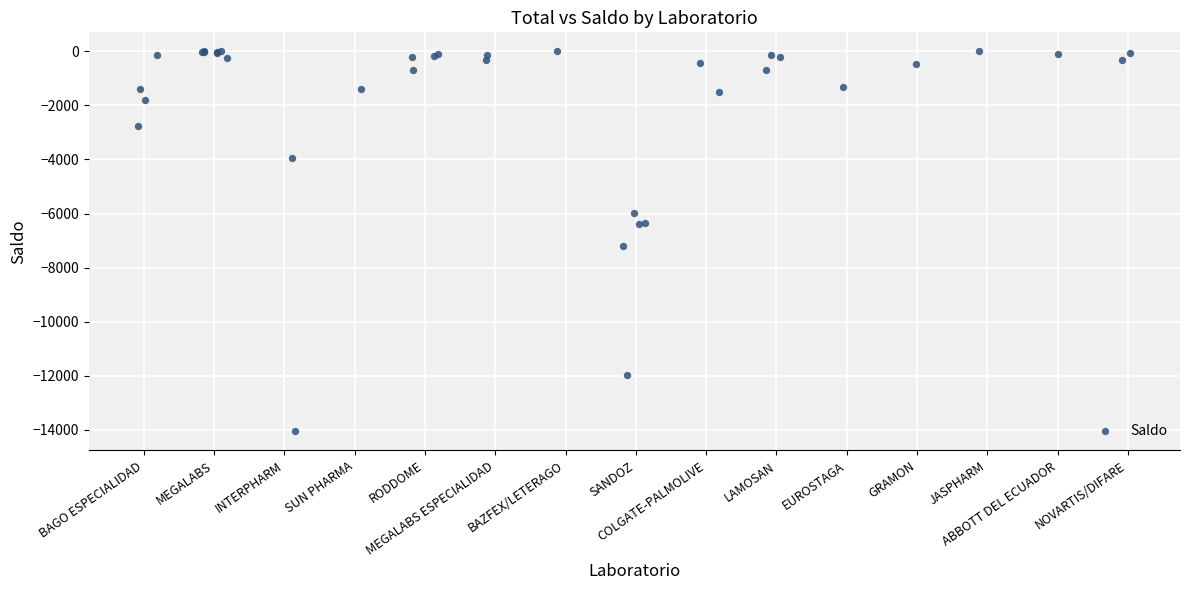

What Y value in the scatter plot is closest to -7030?

-7192.3